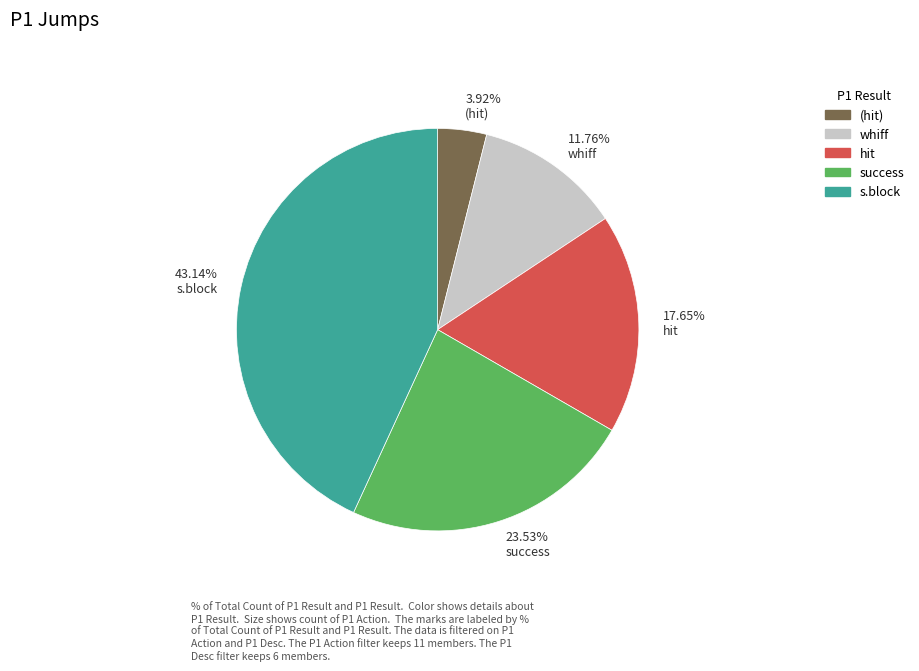

Which slice is the smallest?

(hit)